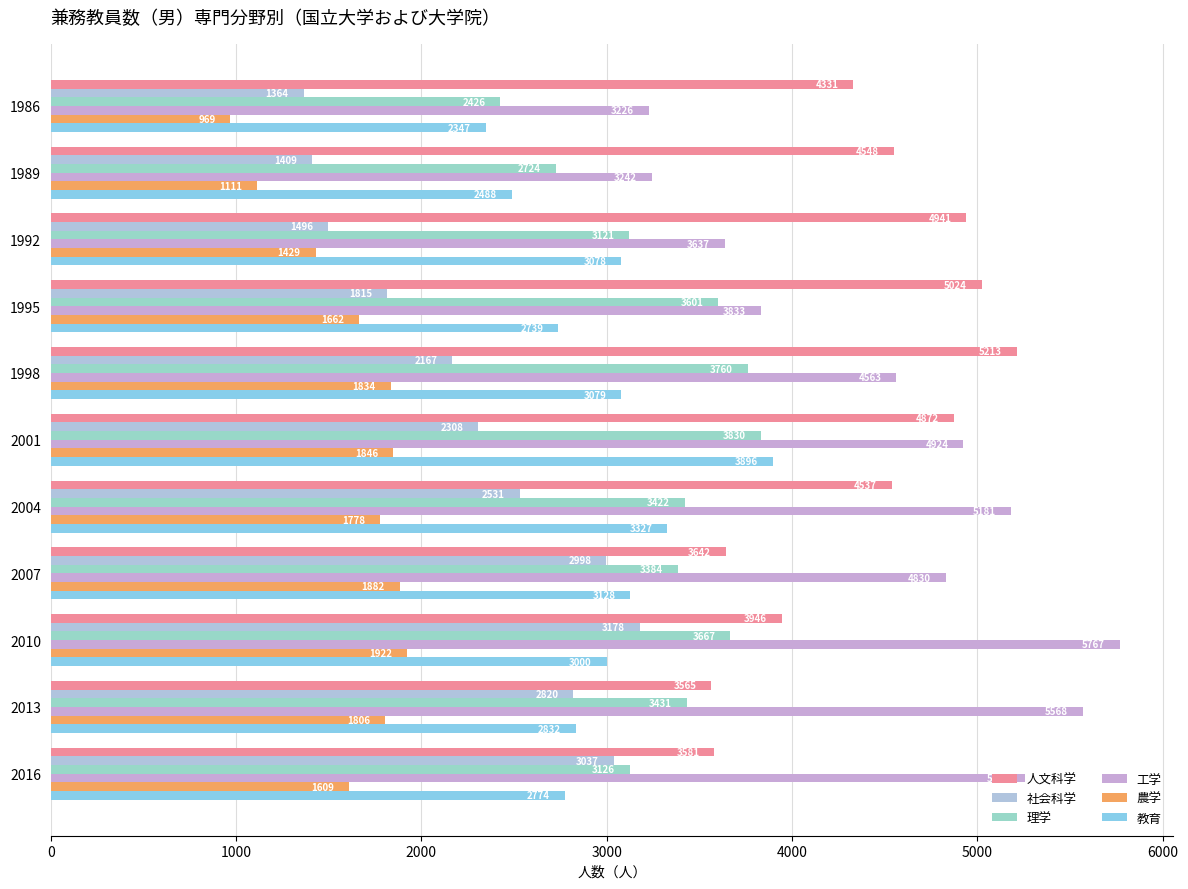

Which series has the largest total across all categories?

工学